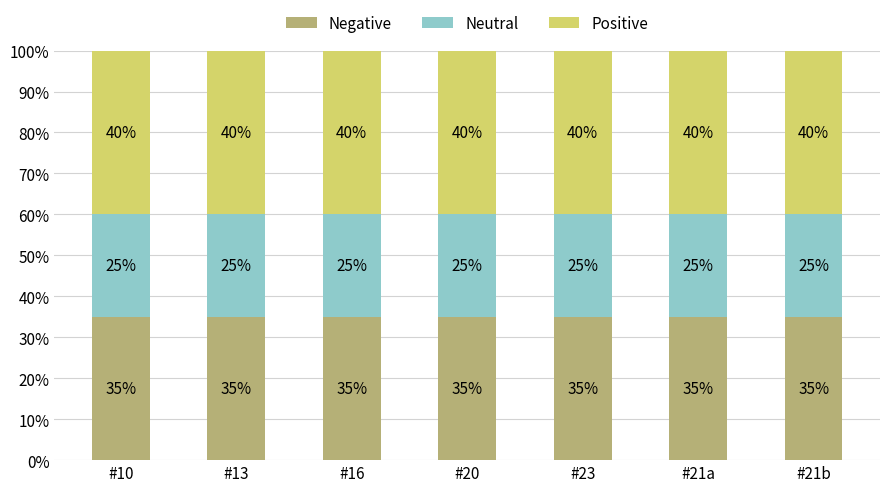

What is the total value across all series at #20?

100